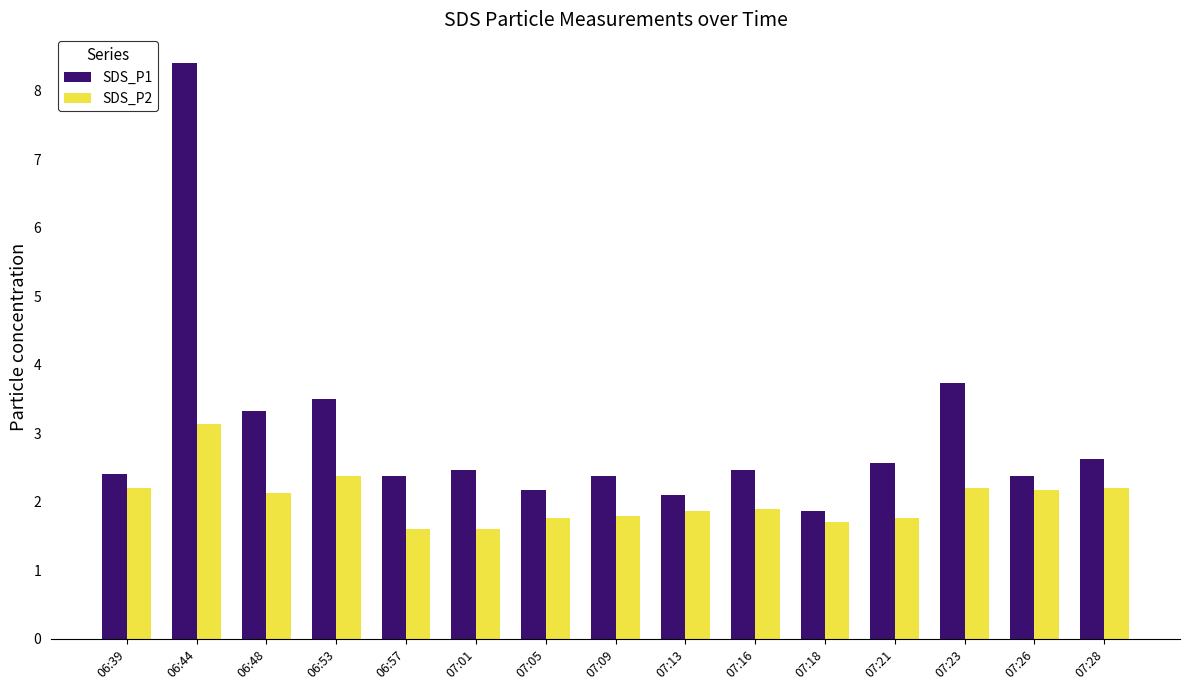

Which series changed the most between 07:16 and 07:23?

SDS_P1